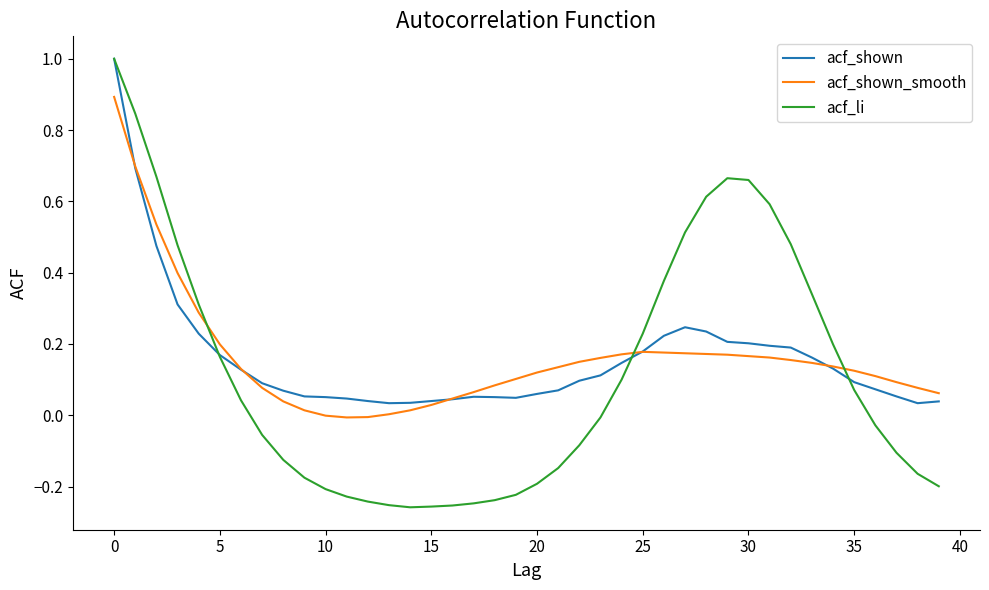

Which series has the widest spread of values?

acf_li